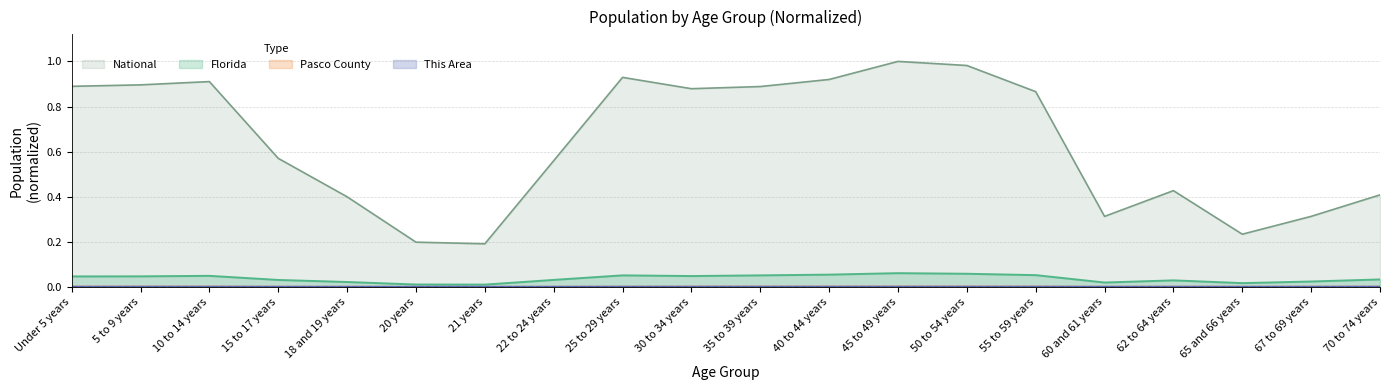

How many lines are shown in the chart?

4